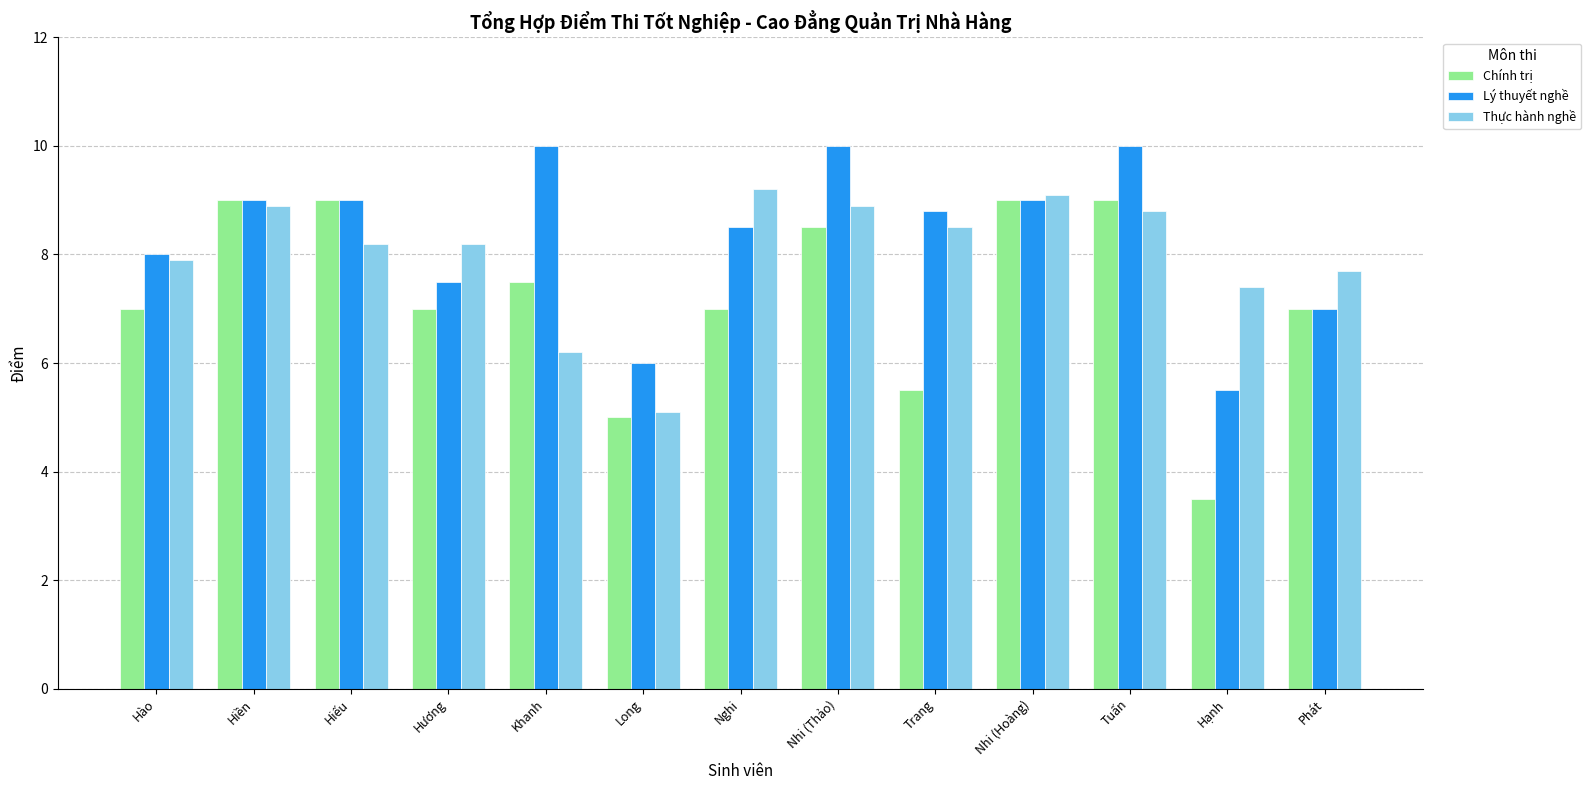

What is the average value of the Chính trị series?

7.2